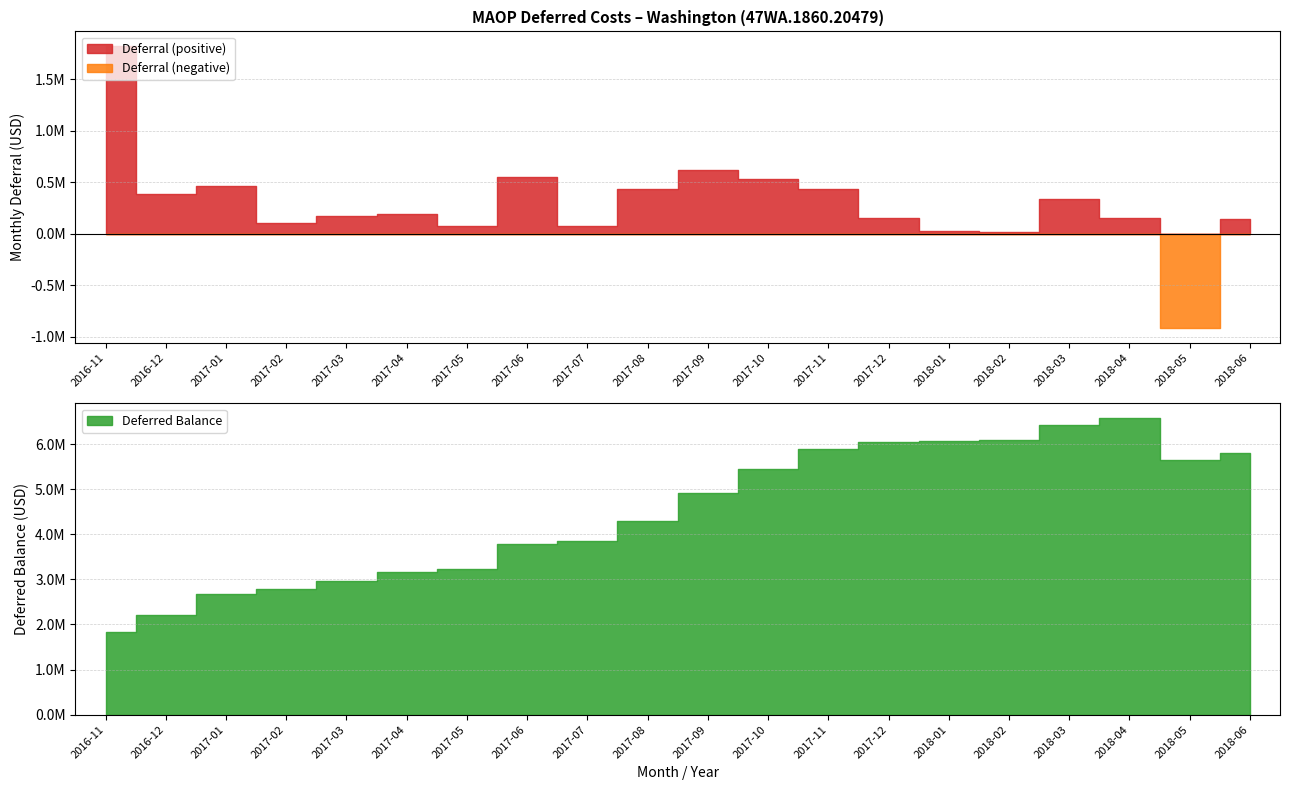

At which label is Deferral closest to 454541?

2017-01